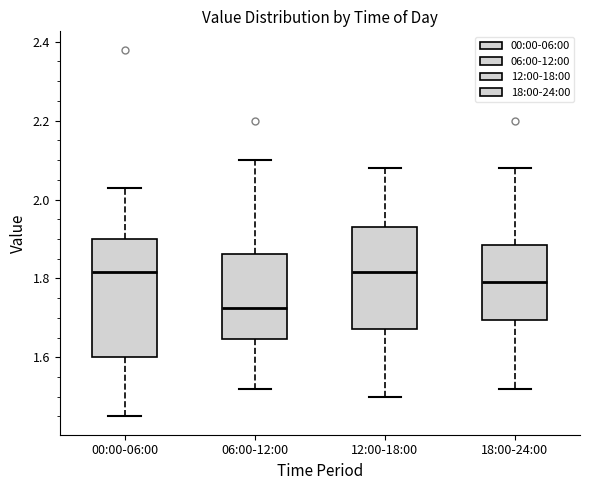

Which box's median line is the lowest?

06:00-12:00